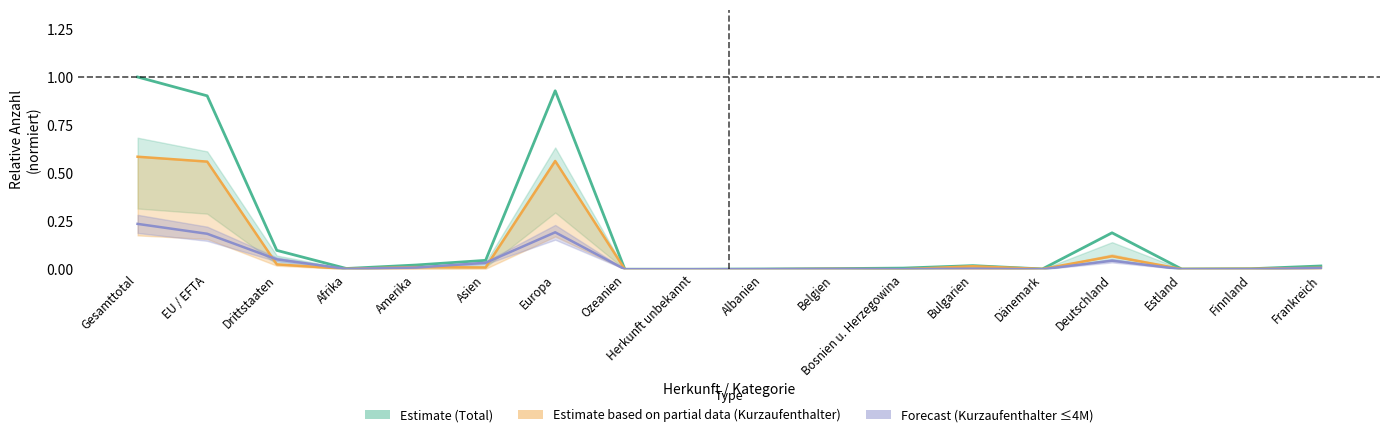

At which label is Kurzaufenthalter ≤4M closest to 0?

Ozeanien